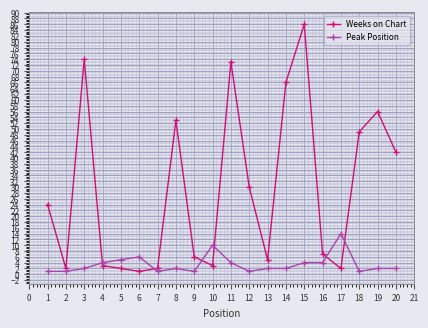

In Weeks on Chart, how many points are lower than both neighbors (excluding endpoints)?

5